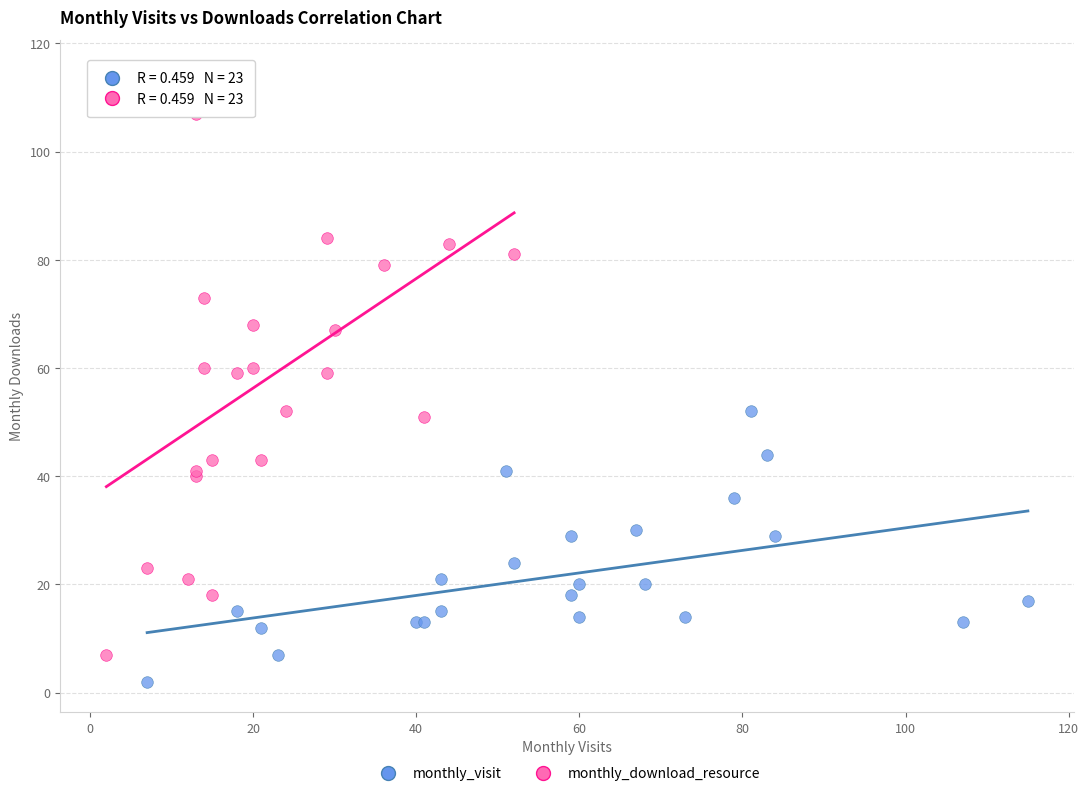

Which series contains the lowest Y value?

monthly_visit